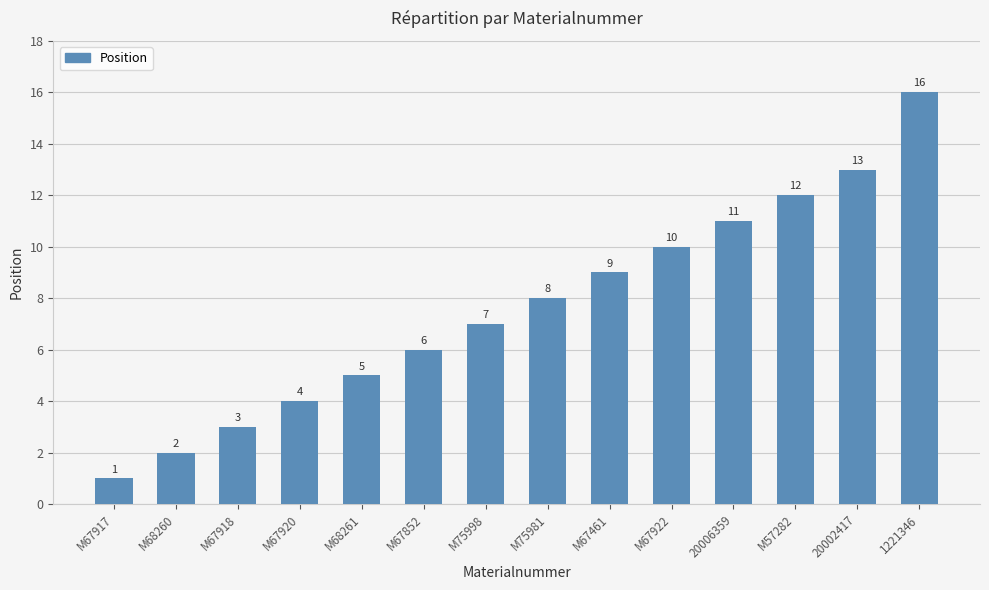

How many data points does each series have?

14